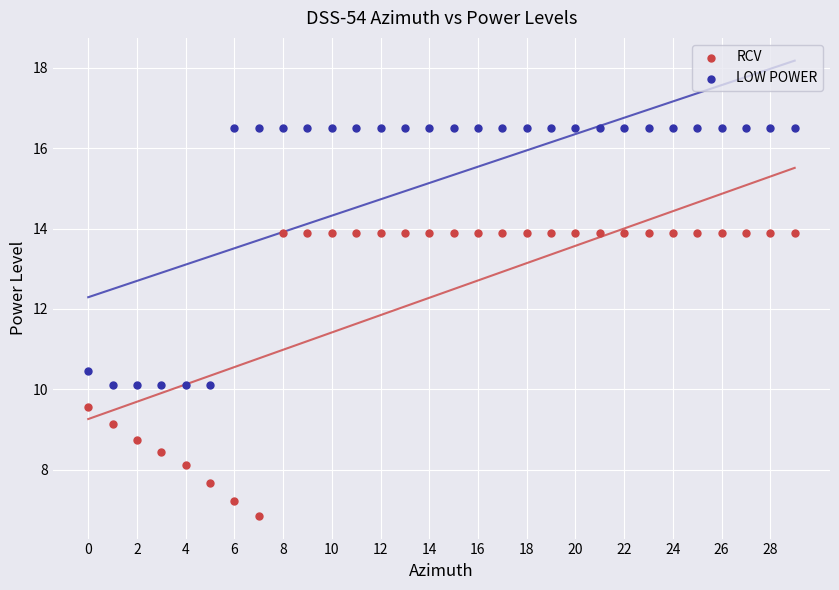

Which series has the widest spread of Y values?

RCV